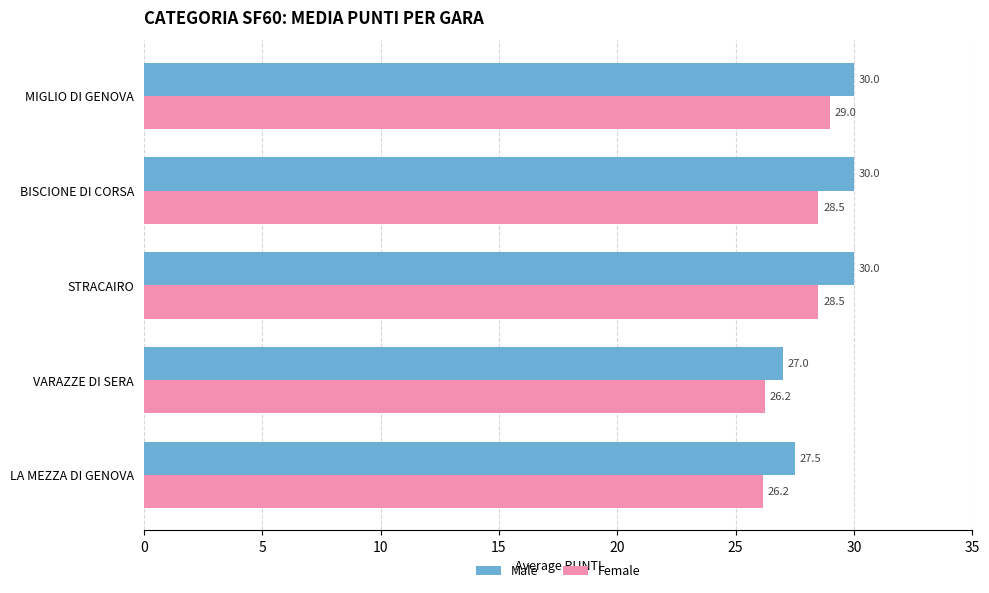

How many Male values are between 27 and 30?

5